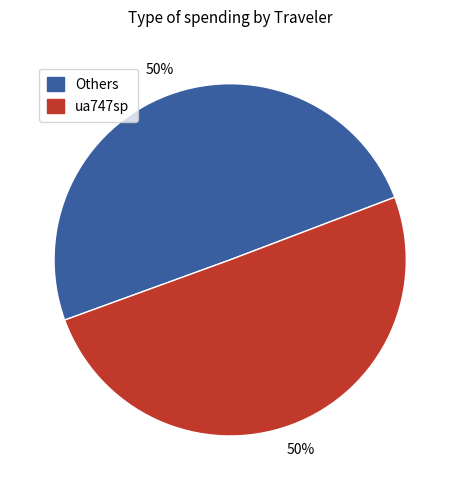

To the nearest percent, what is the average slice percentage?

50%